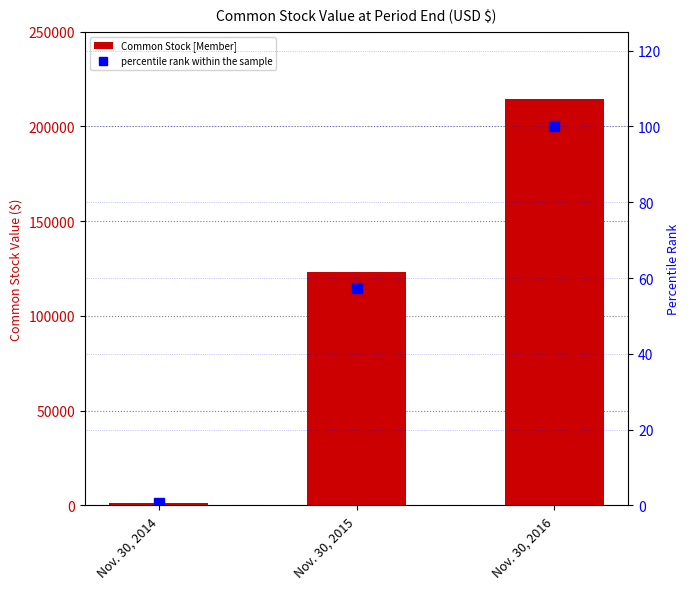

What is the value of the percentile rank within the sample bar at the 1st from the left?

0.5